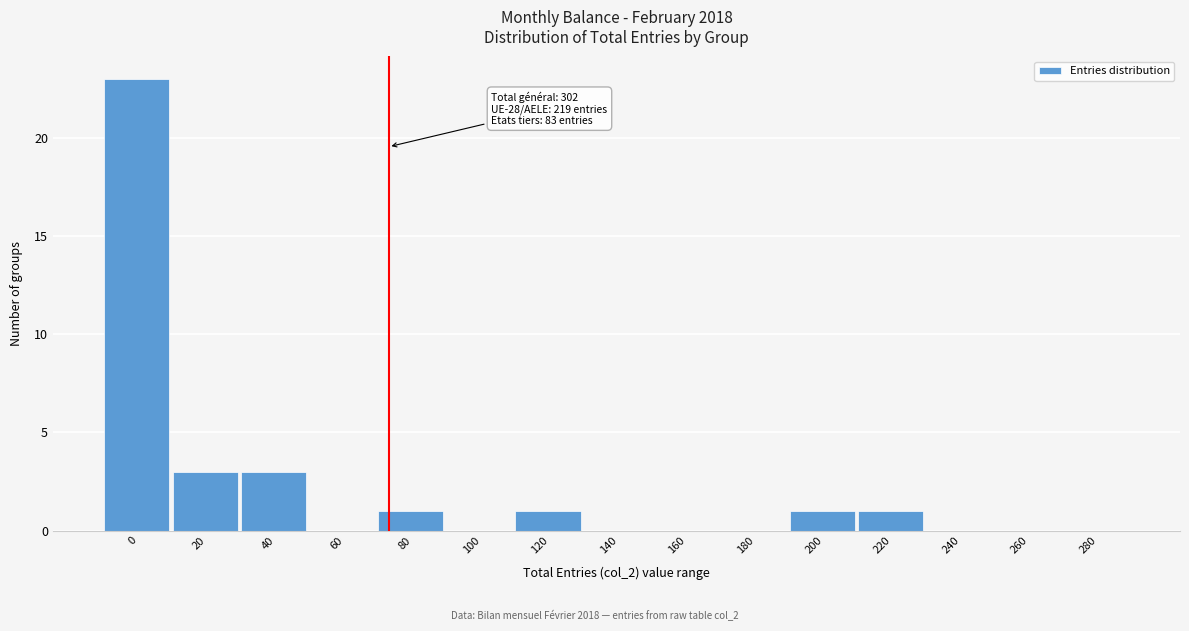

Reading right to left, what are all the values shown in this chart?

280=0	260=0	240=0	220=1	200=1	180=0	160=0	140=0	120=1	100=0	80=1	60=0	40=3	20=3	0=23